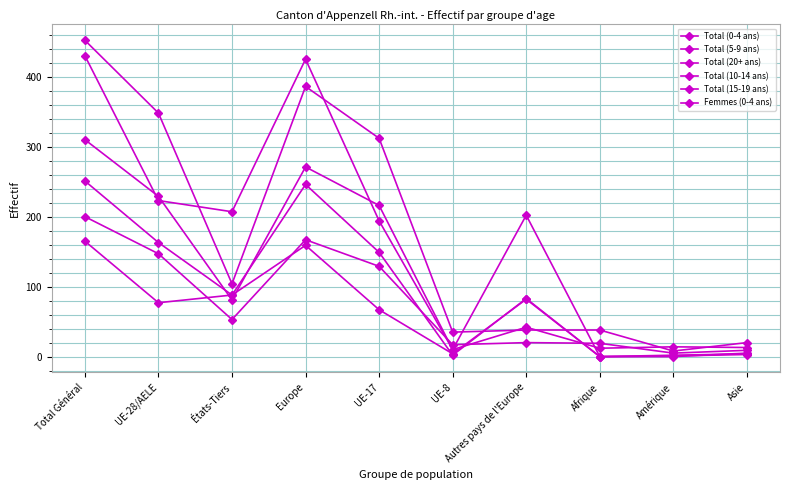

How many values in the Total (5-9 ans) series are below 81?

5